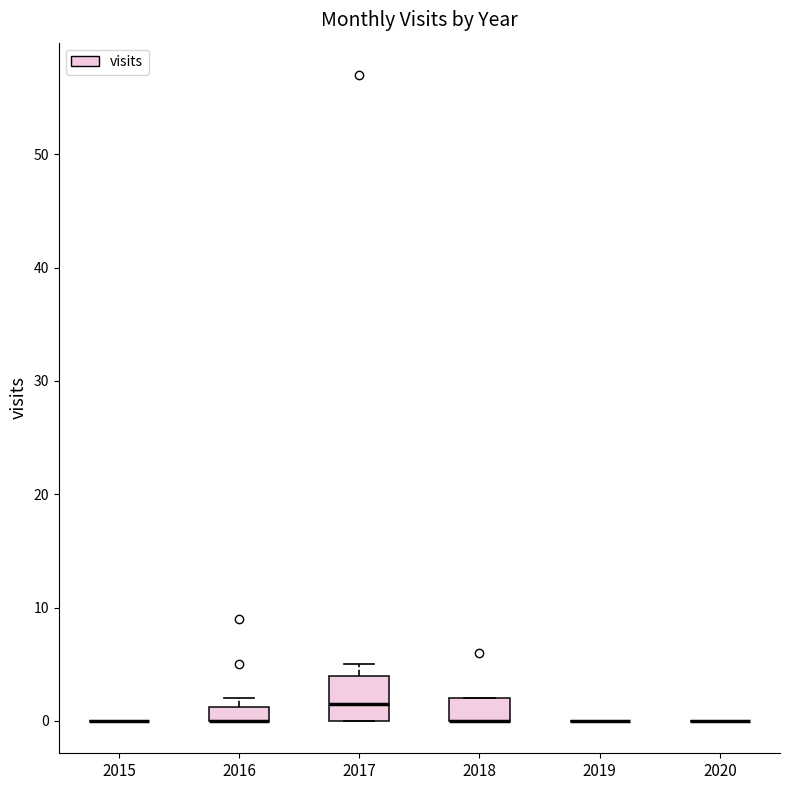

Which box is the tallest, from its lower edge to its upper edge?

2017